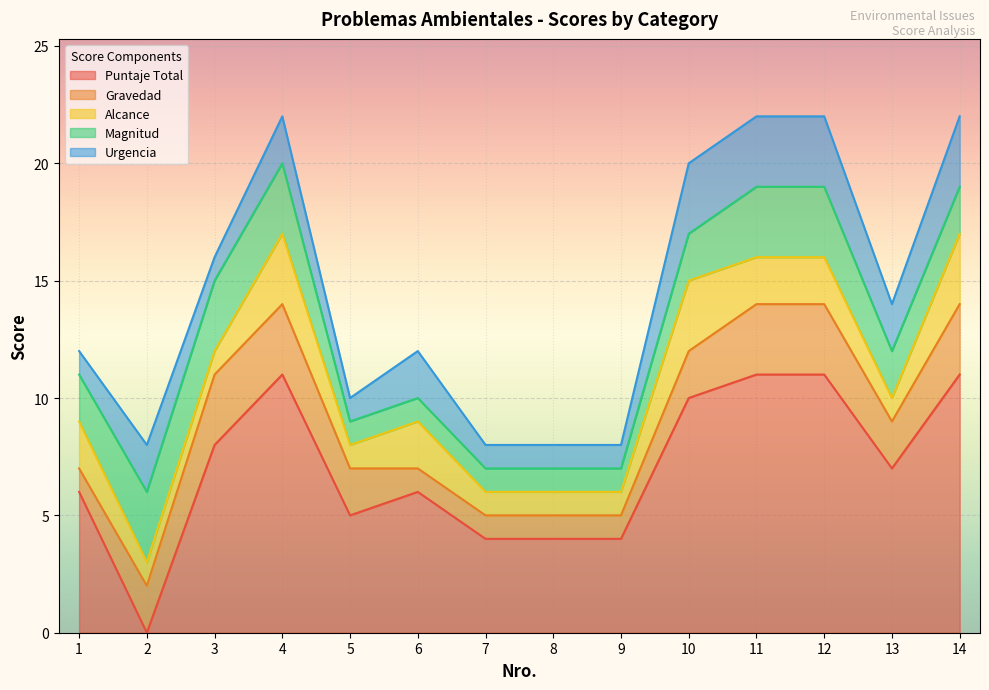

What is the spread (max minus min) of values at 13?

6